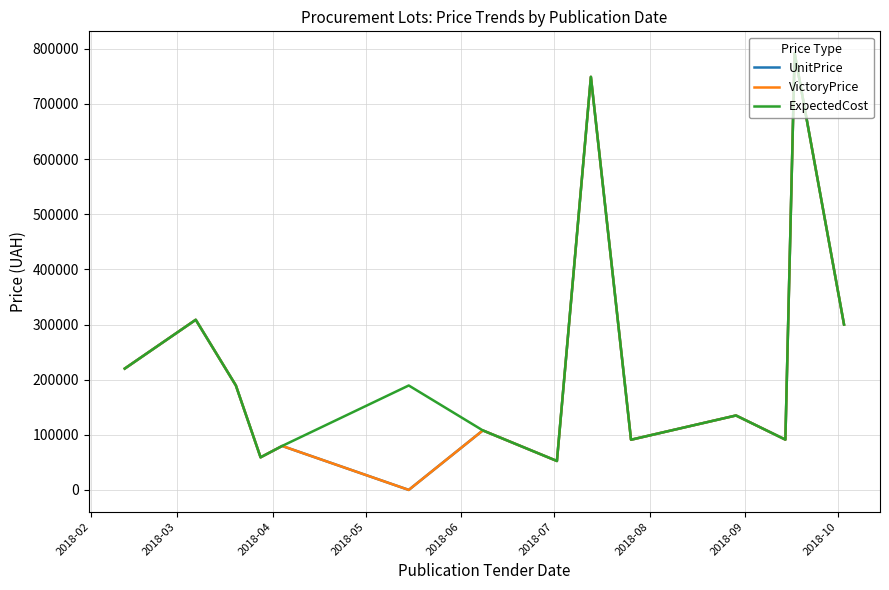

Does the chart have visible grid lines?

Yes